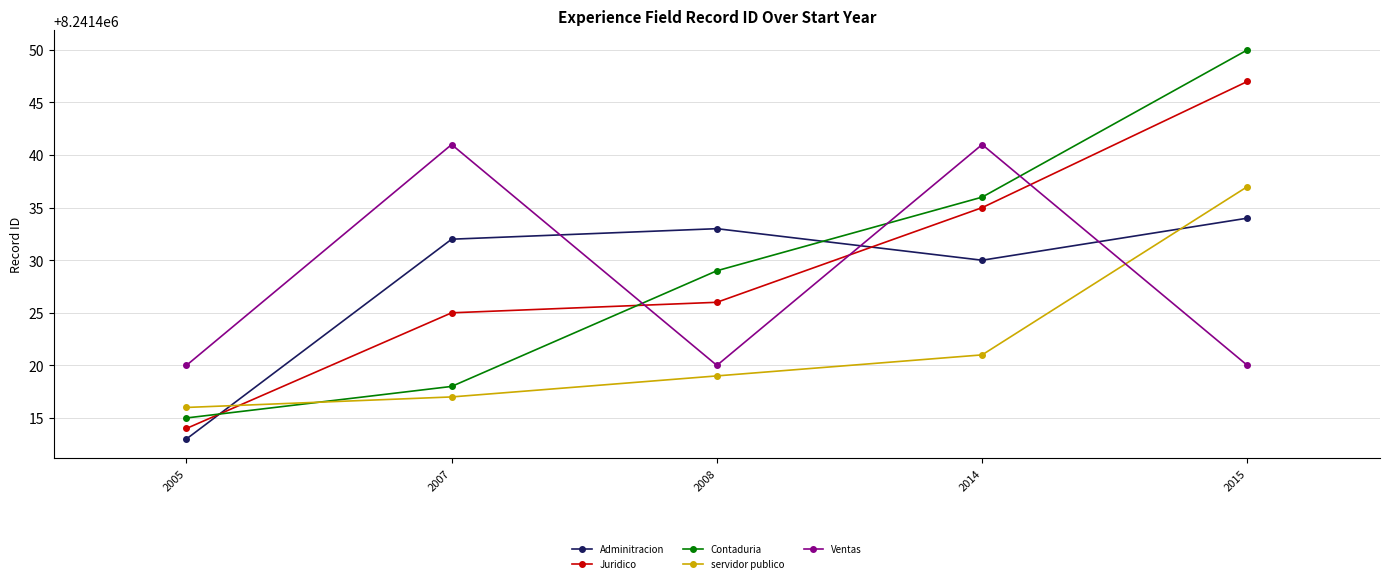

How many lines are shown in the chart?

5